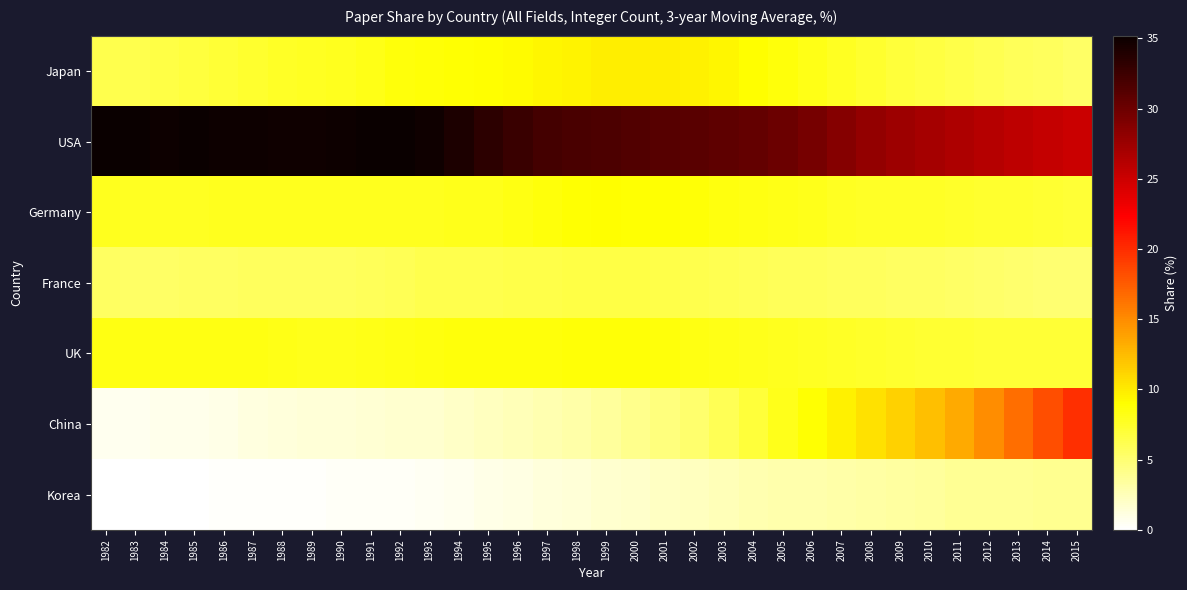

Which series has the largest total across all categories?

USA